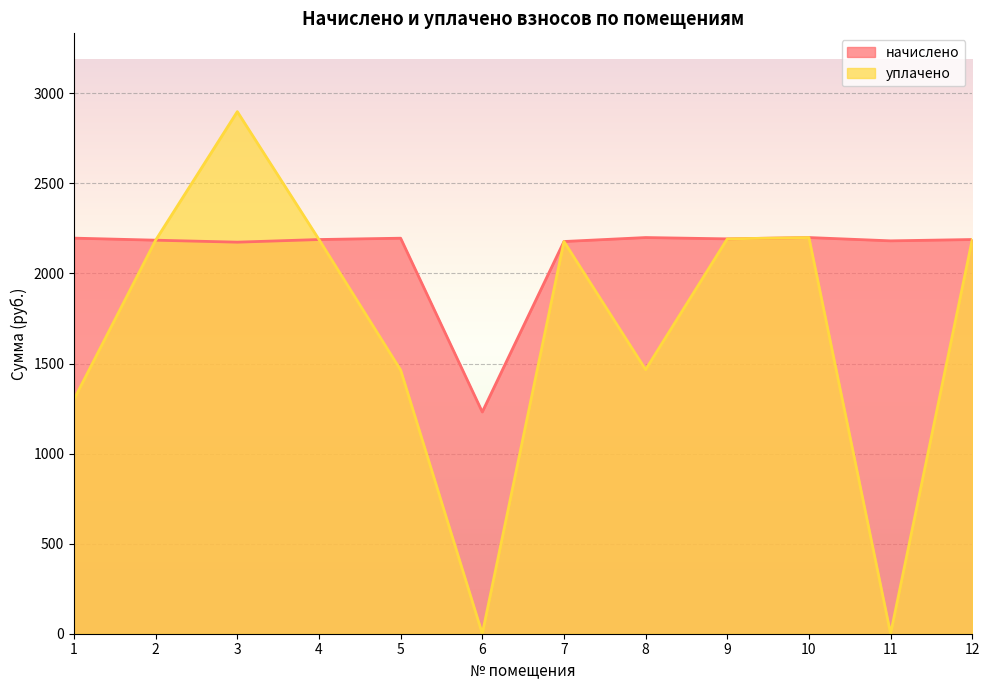

How many lines are shown in the chart?

2